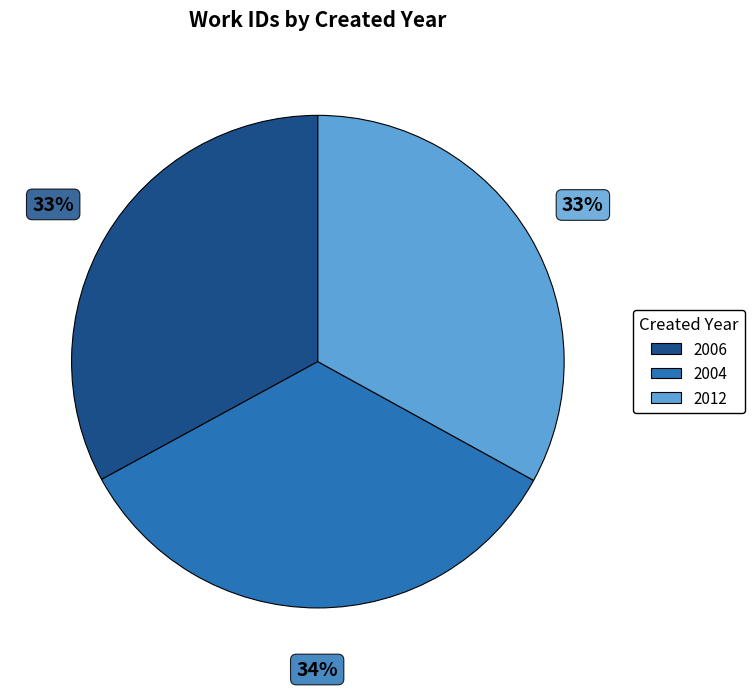

How many segments does this pie chart have?

3